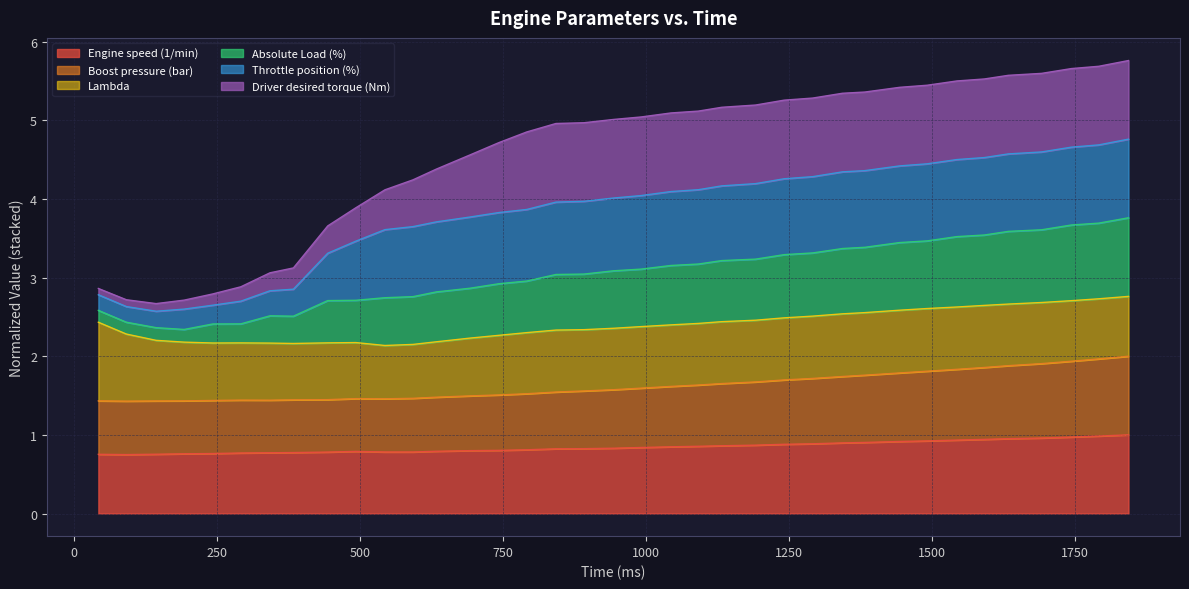

True or false: Boost pressure (bar) has more than 0 points higher than both neighbors.

True